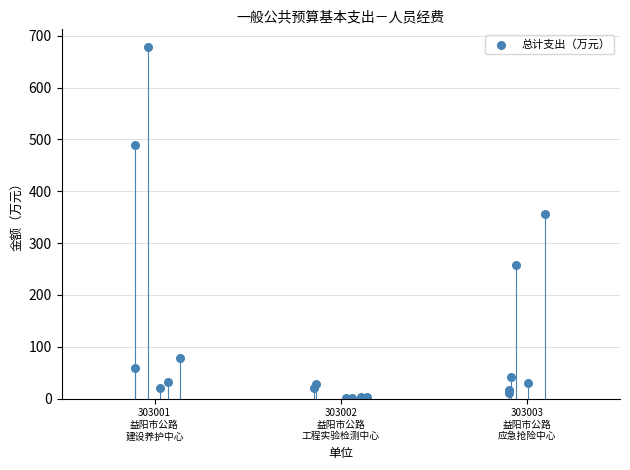

What Y value in the scatter plot is closest to 339?

356.9